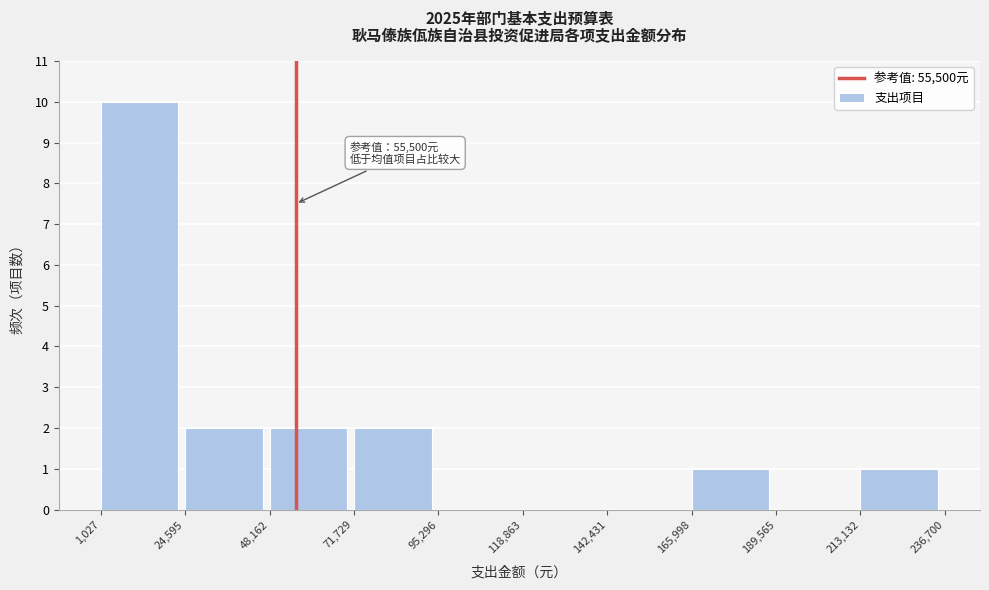

Over which range of the x-axis is the bar tallest?

1,027 to 24,595